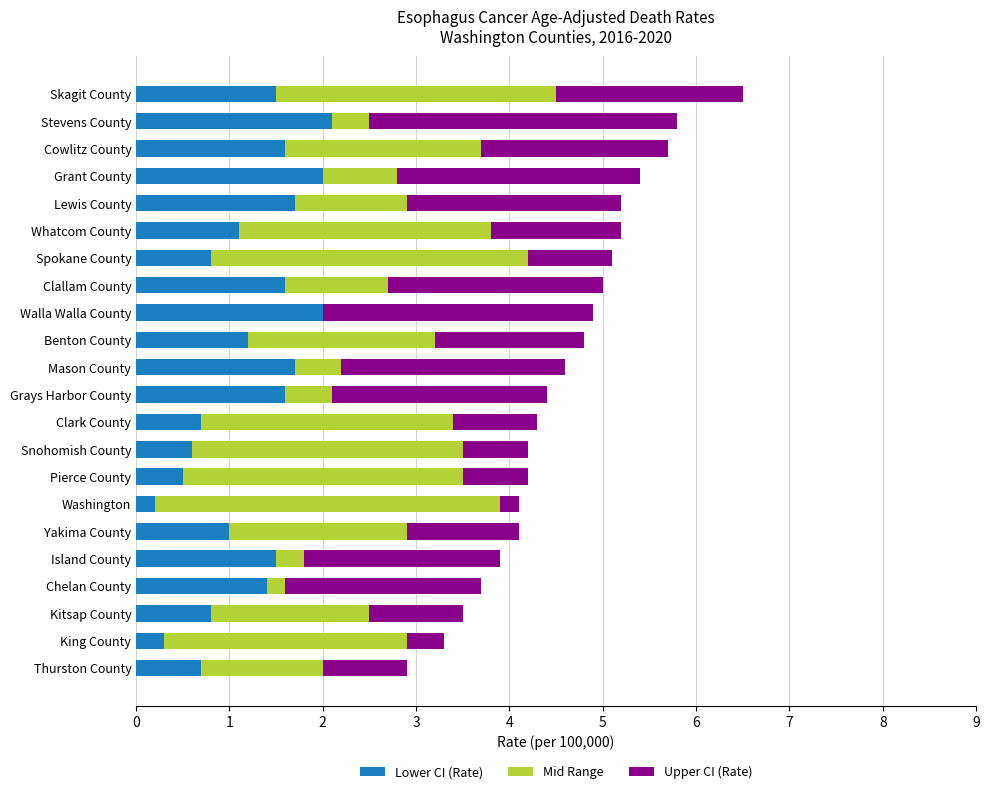

How many distinct data groups are displayed?

3